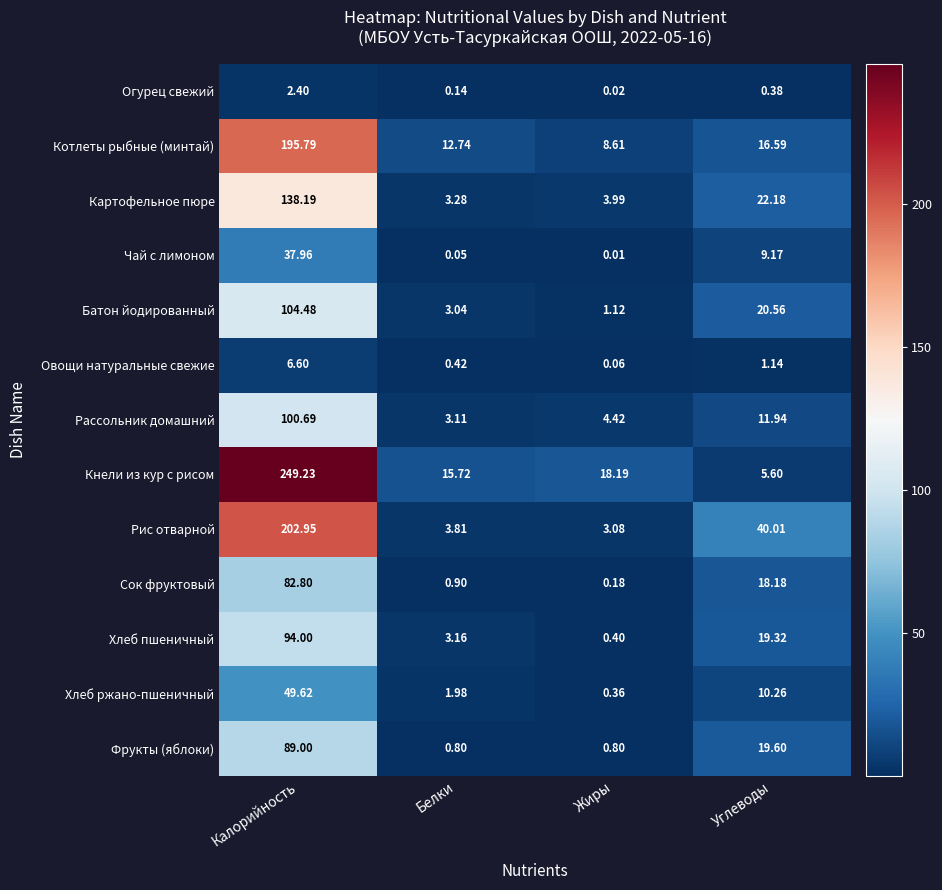

At which label is Кнели из кур с рисом closest to 127?

Жиры